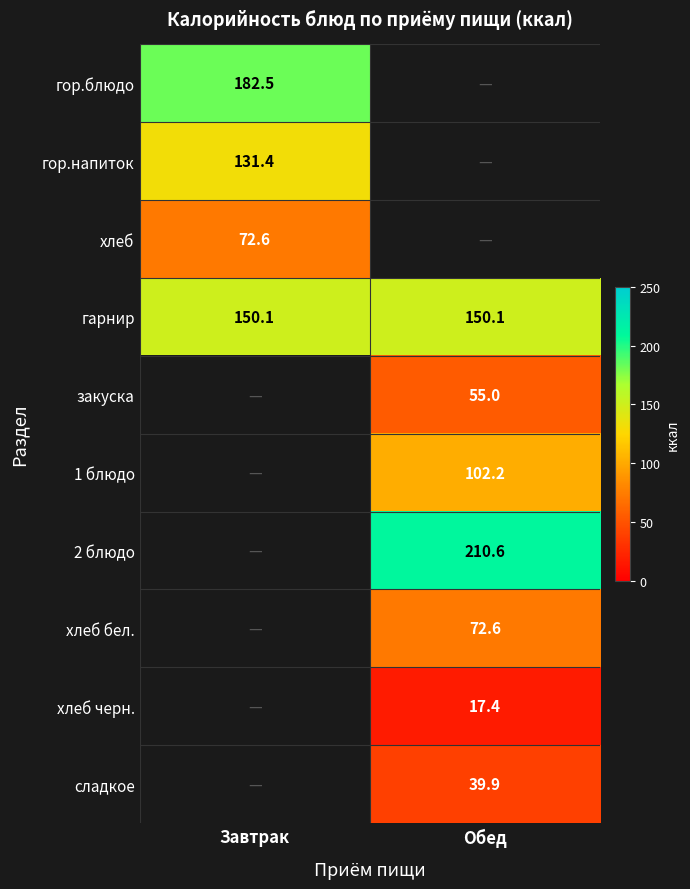

Which category has the highest value across all series?

Обед